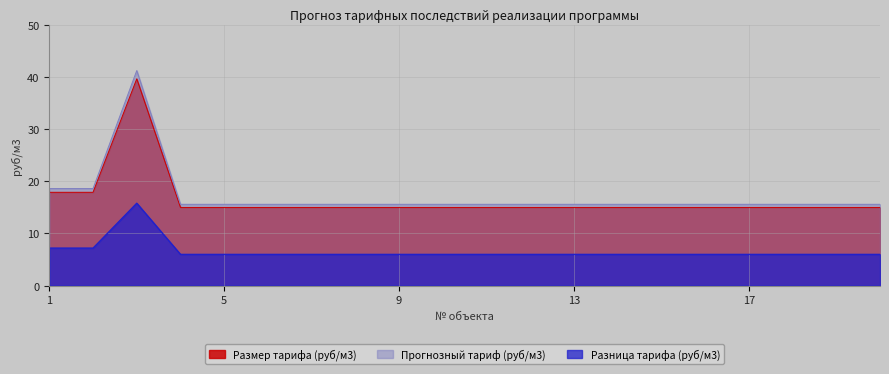

What is the value of the Прогнозный тариф (руб/м3) point at the 6th from the left?

15.6